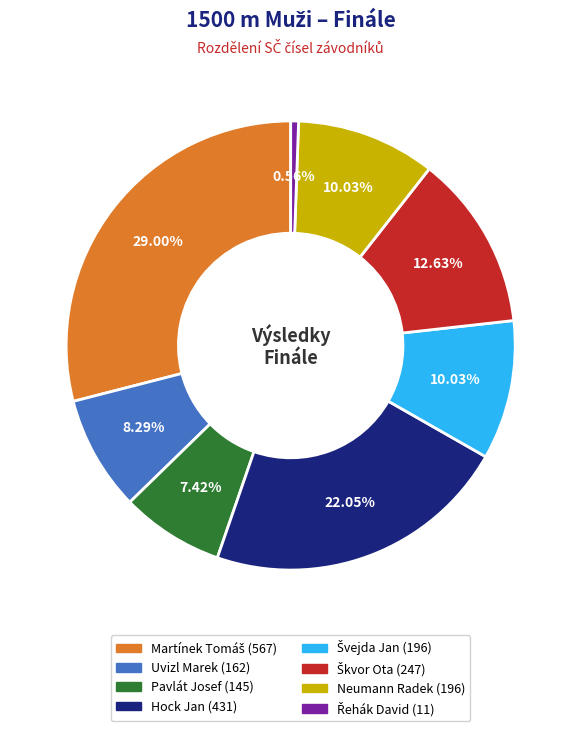

To the nearest percent, what is the average slice percentage?

12%